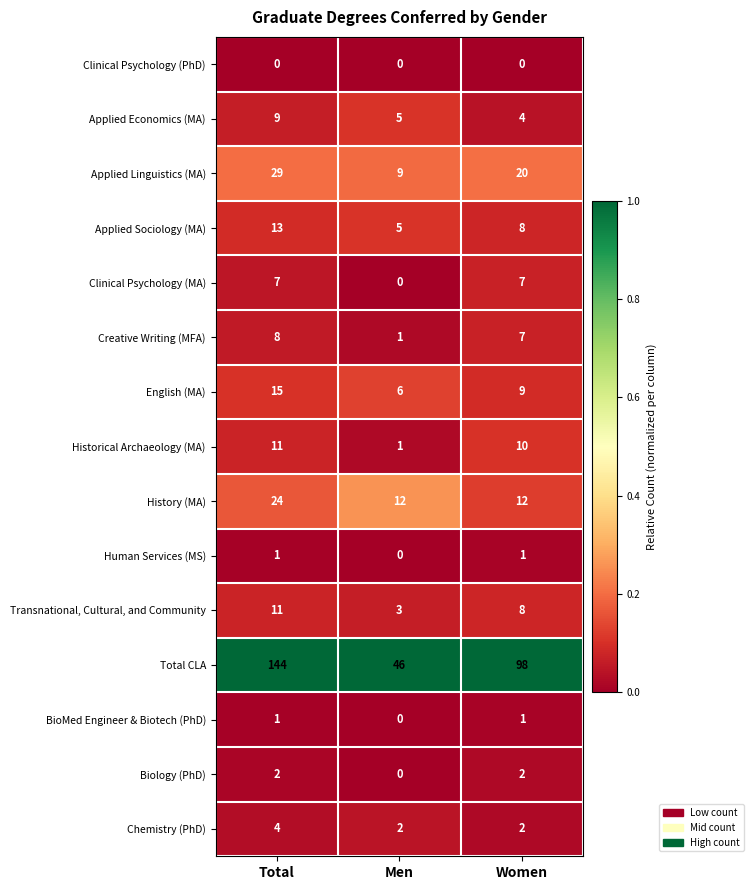

Which series changed the most between Men and Women?

Total CLA